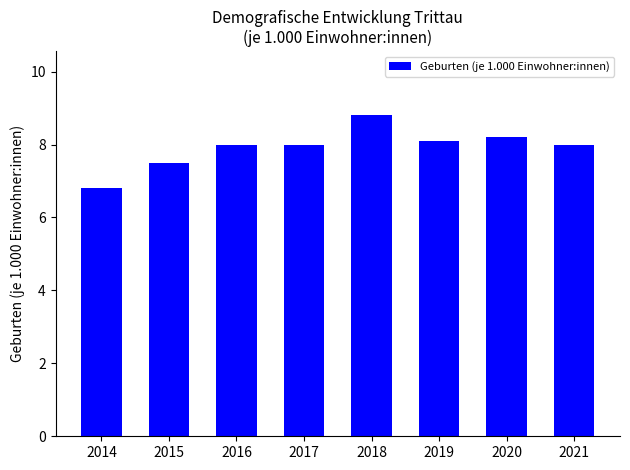

At which label is the value closest to 7?

2014